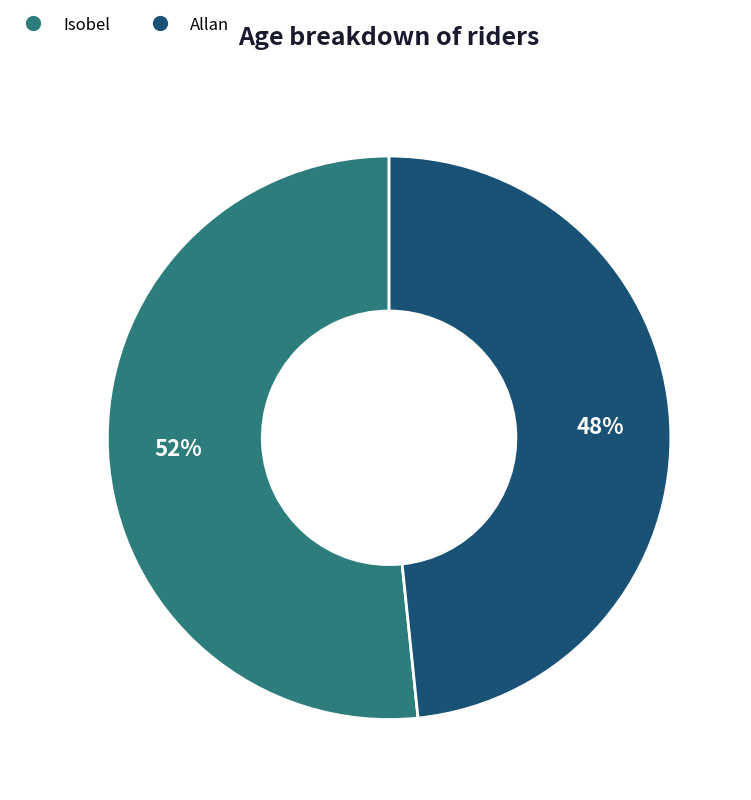

Combined, do Isobel and Allan account for over 50%?

Yes